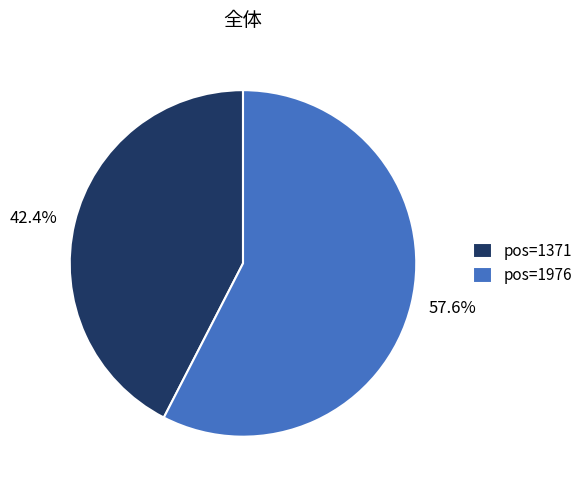

What is the ratio of the value at 42.4% to the value at 57.6%?

0.7